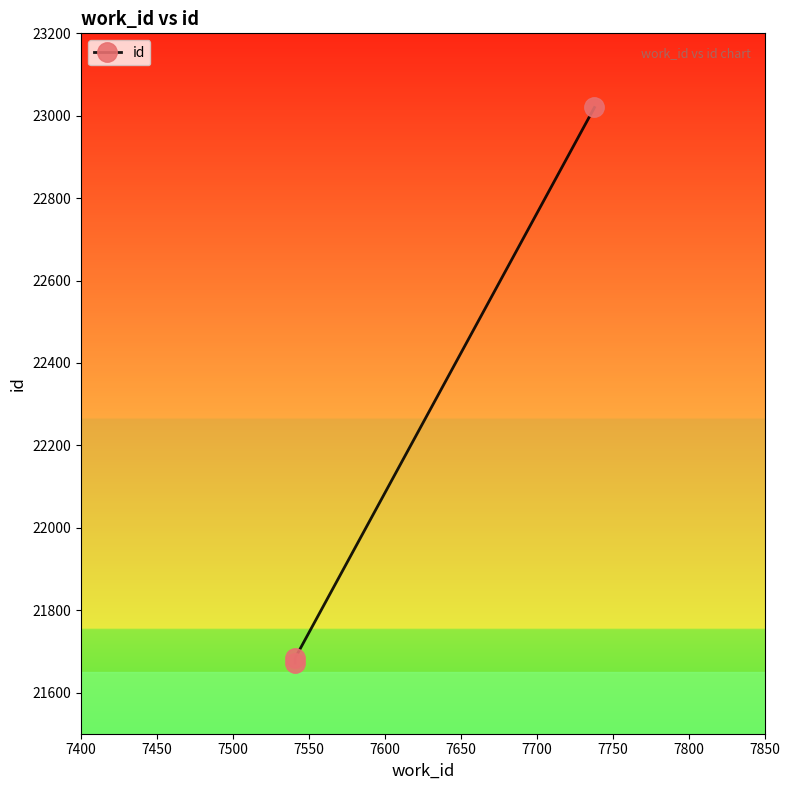

Is it true that the value at 7450 is 6945?

False